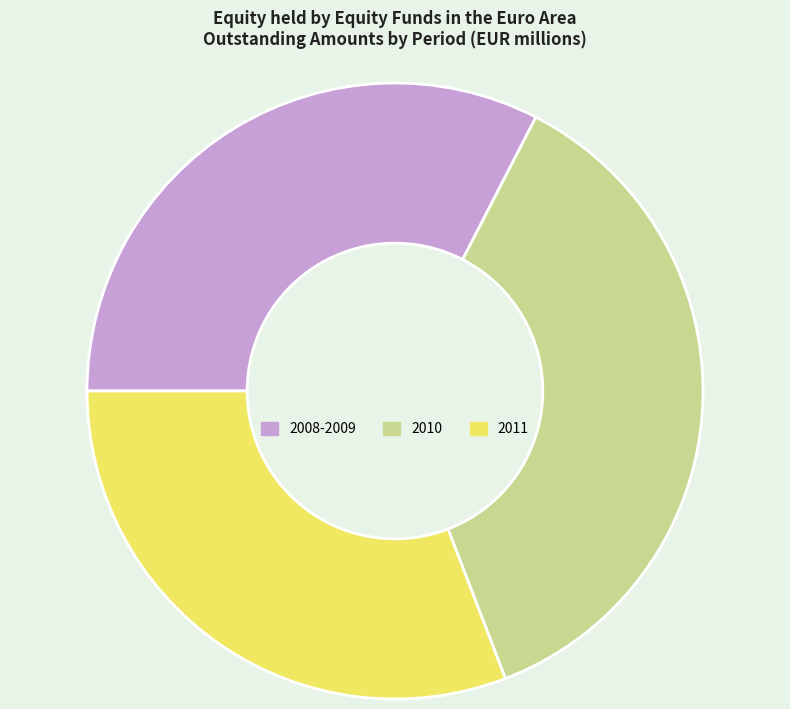

Combined, do 2010 and 2008-2009 account for over 50%?

Yes